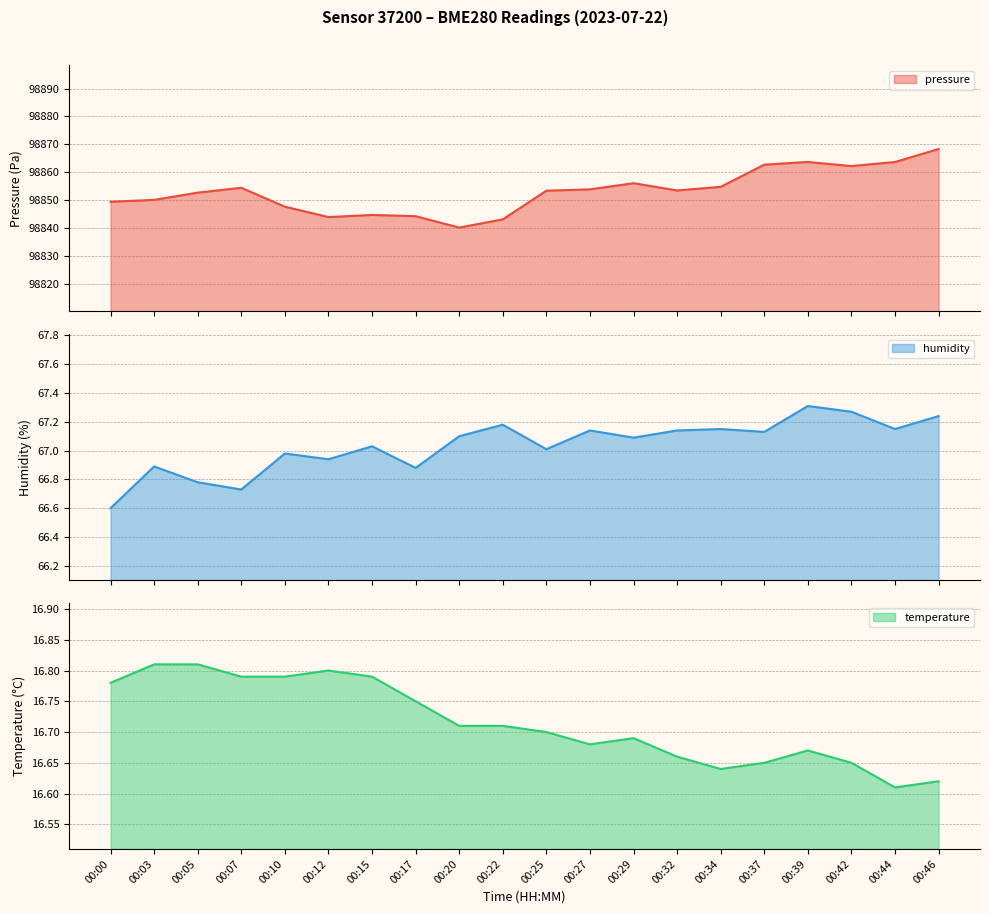

What is the lowest value of the temperature series?

16.6